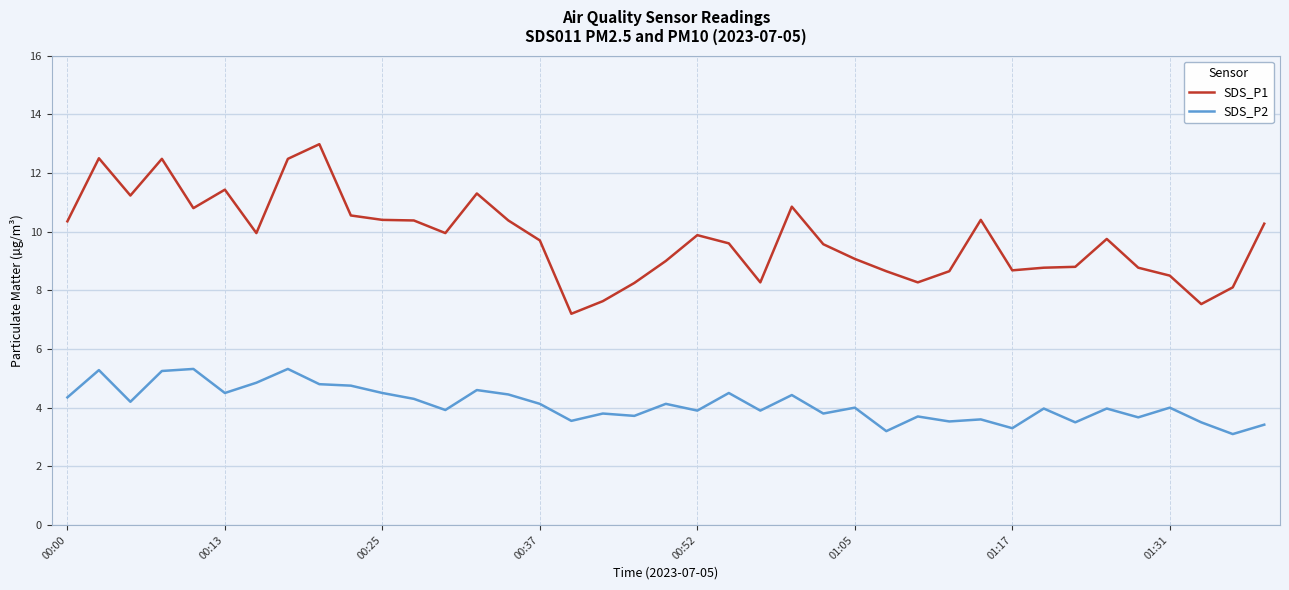

What is the difference between the maximum and minimum values in the SDS_P2 series?

2.2